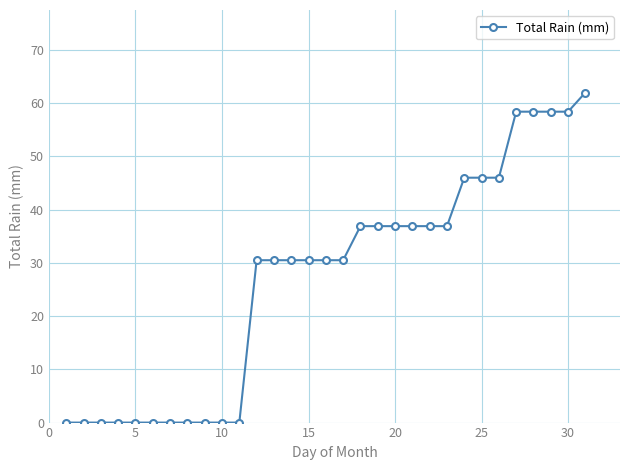

What is the greatest value displayed?

62.0